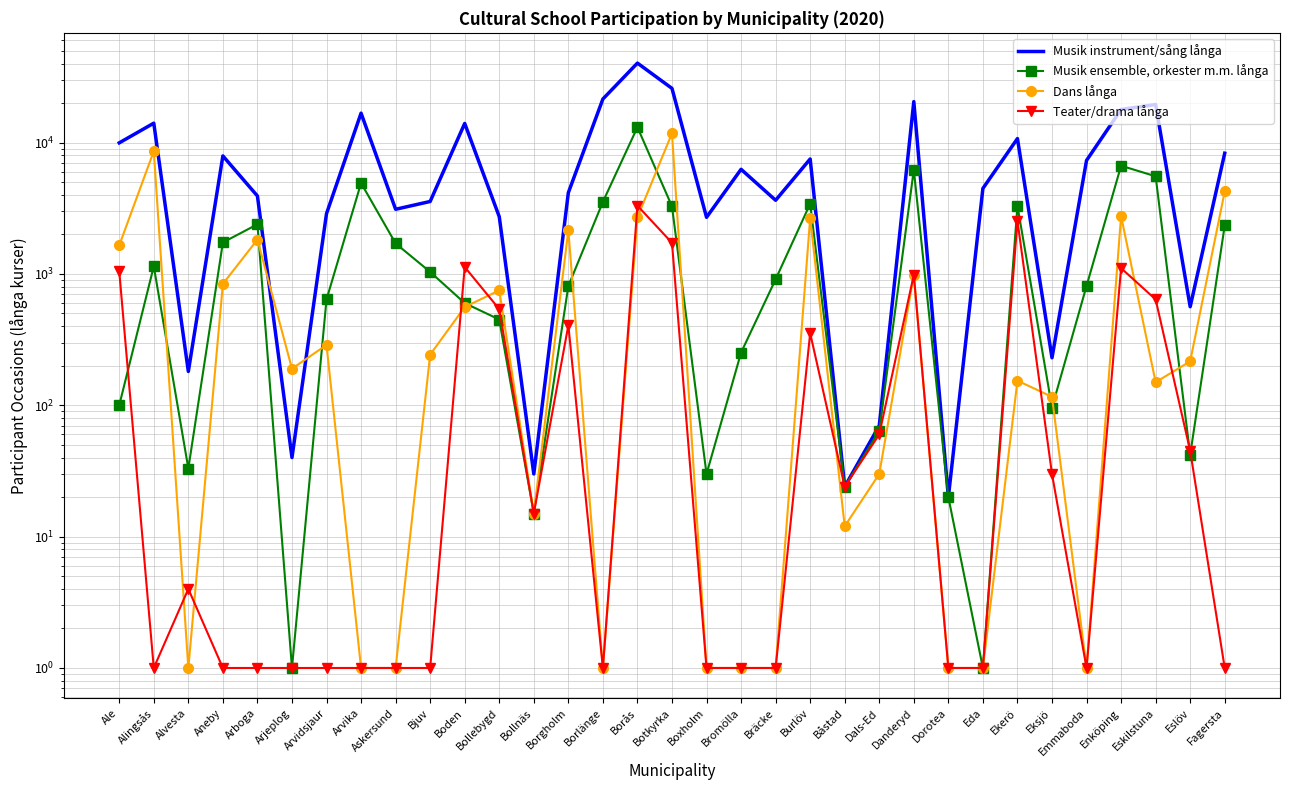

At how many categories does at least one series exceed 34835?

1